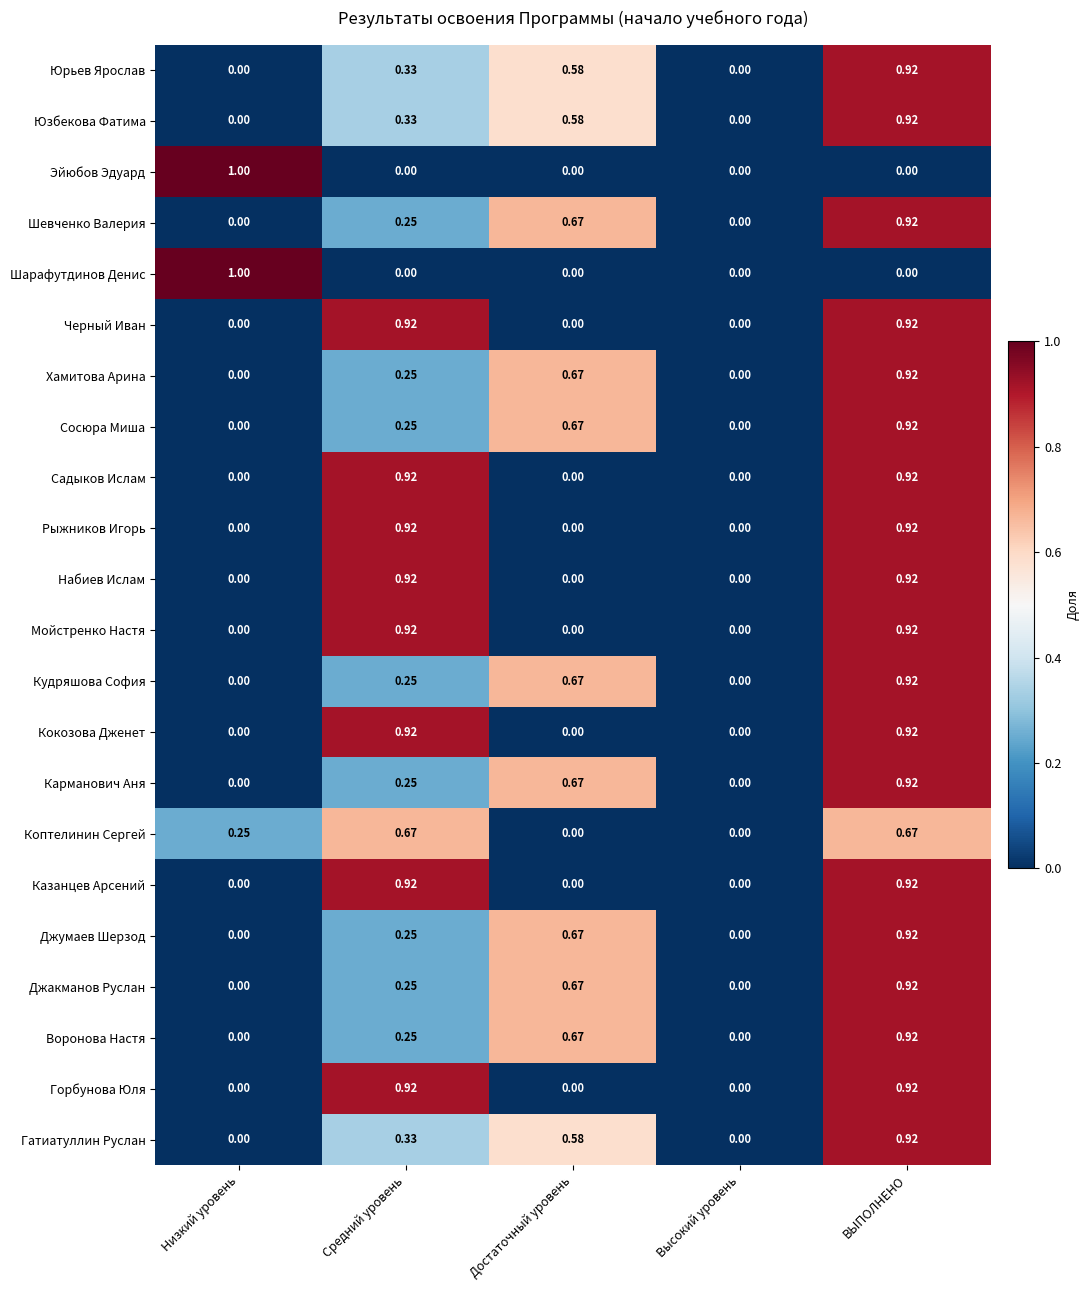

Which label corresponds to the largest value in the chart?

Низкий уровень